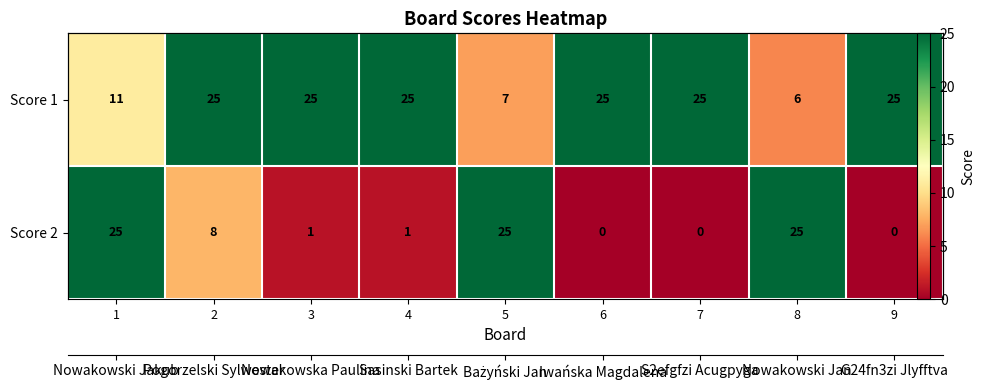

What is the lowest value of the Score 1 series?

6